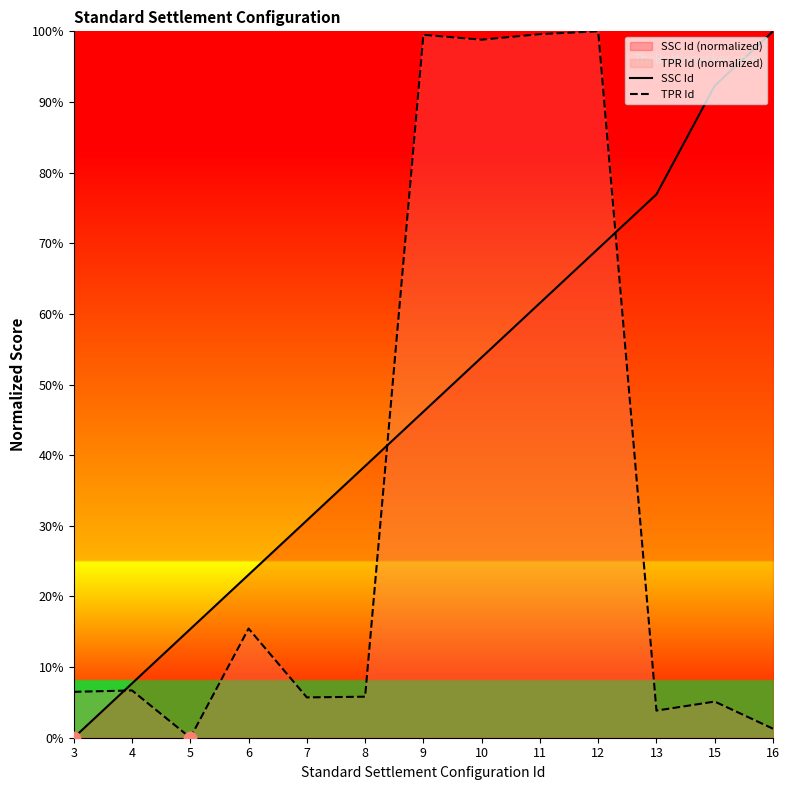

Which series has the largest total across all categories?

SSC Id